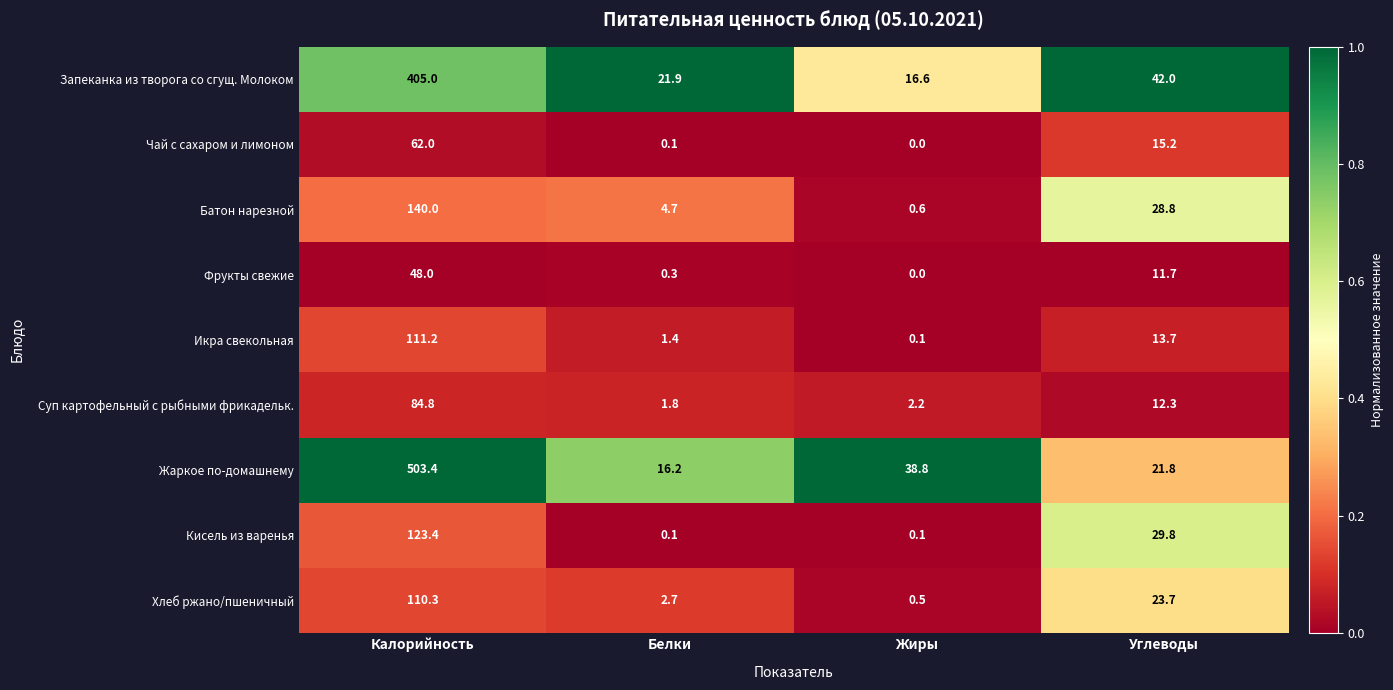

List the series in order of their peak value, lowest first.

Фрукты свежие, Чай с сахаром и лимоном, Суп картофельный с рыбными фрикадельк., Хлеб ржано/пшеничный, Икра свекольная, Кисель из варенья, Батон нарезной, Запеканка из творога со сгущ. Молоком, Жаркое по-домашнему